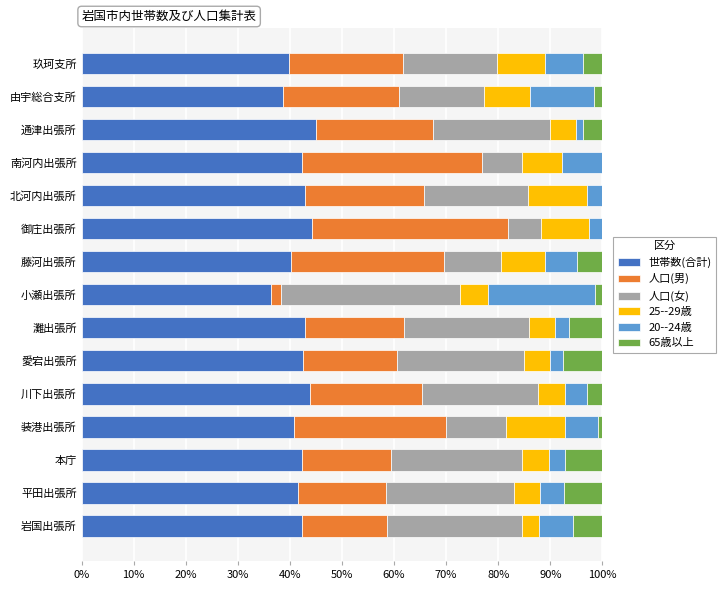

True or false: 世帯数(合計) has a value of 65.7 at 御庄出張所.

False